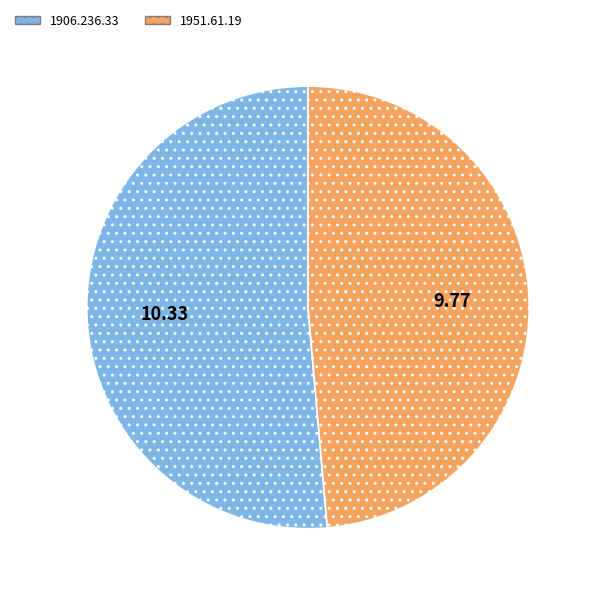

Between 1951.61.19 and 1906.236.33, which is larger?

1906.236.33